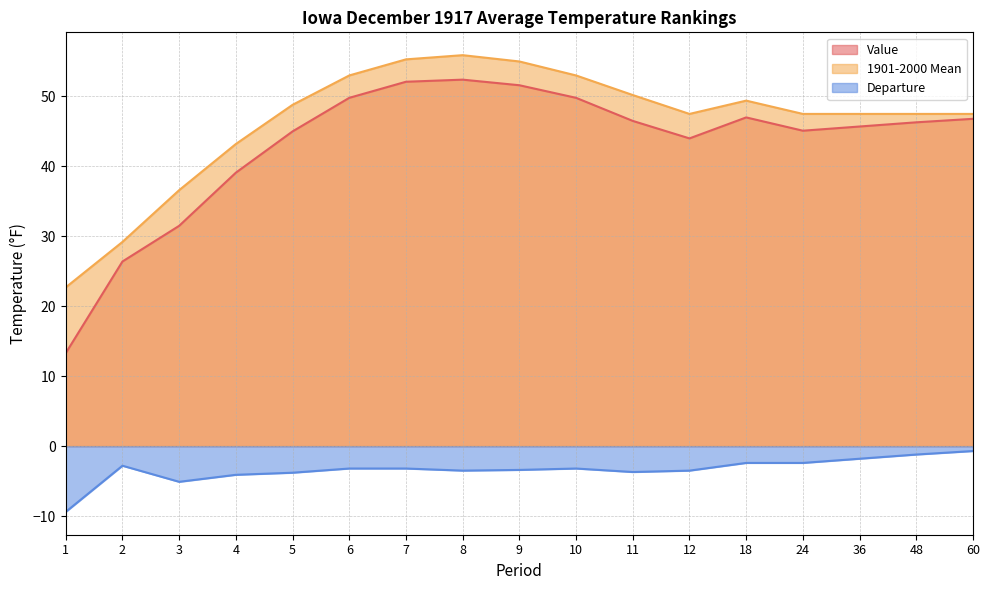

At how many categories does at least one series exceed -4?

17